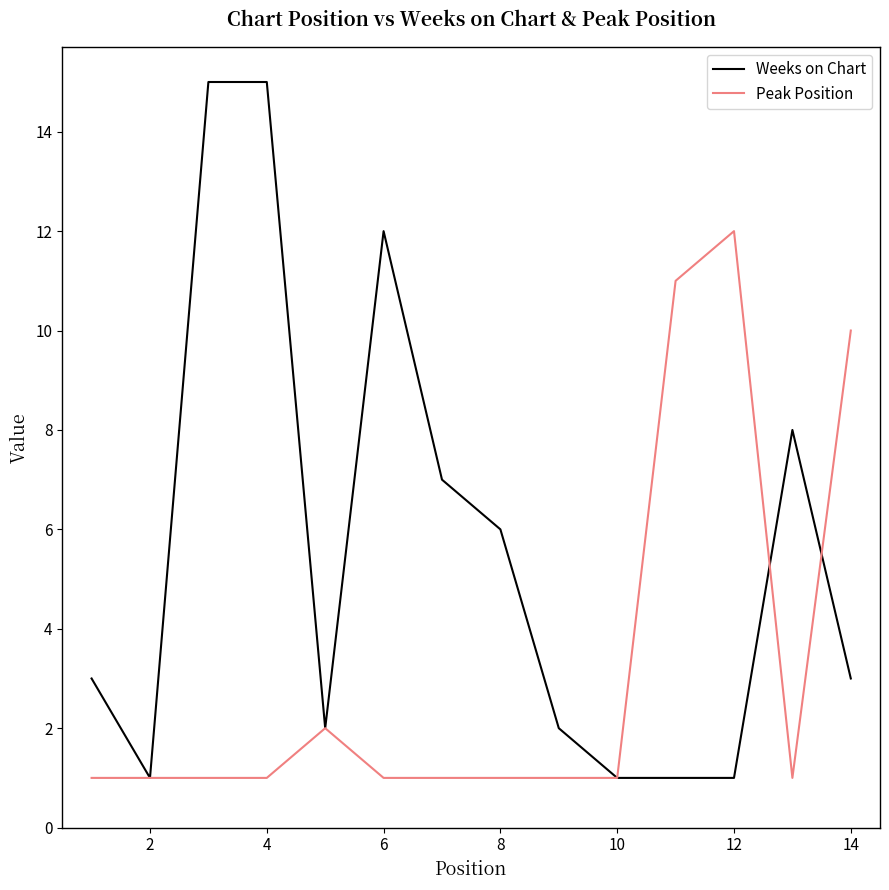

List the series in order of their peak value, lowest first.

Peak Position, Weeks on Chart